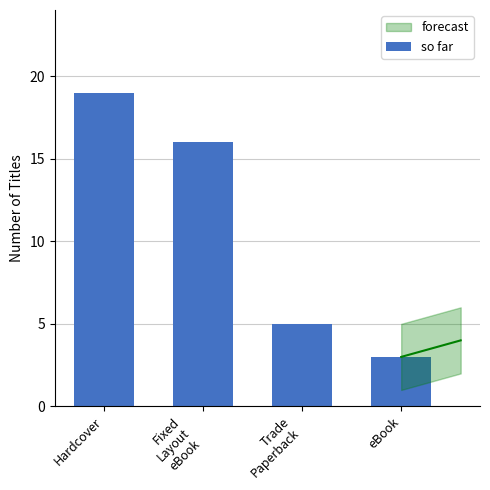

Reading left to right, list all the values displayed in this chart.

19	16	5	3